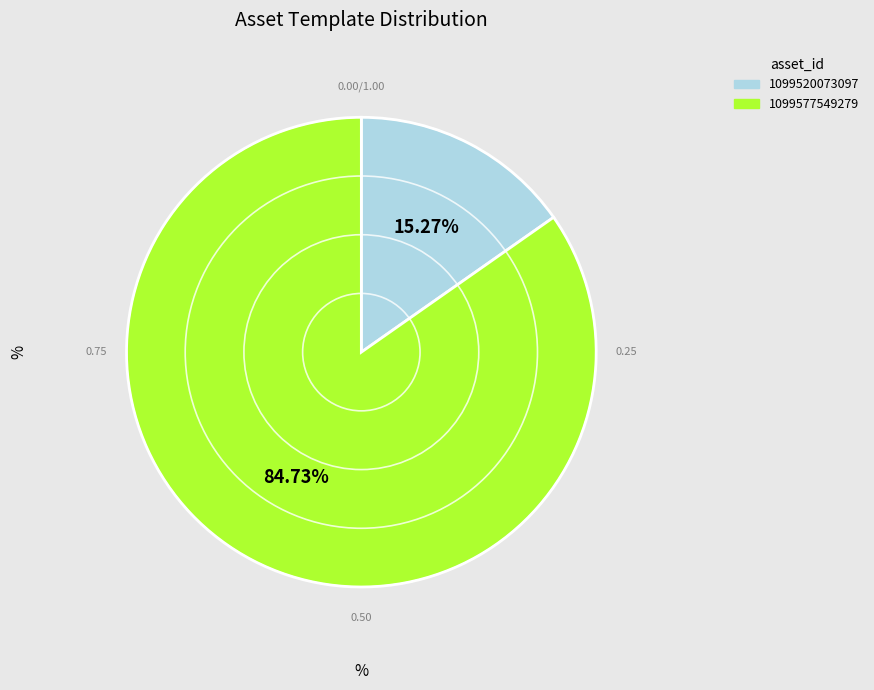

True or false: 1099520073097 accounts for 15% of the total.

True